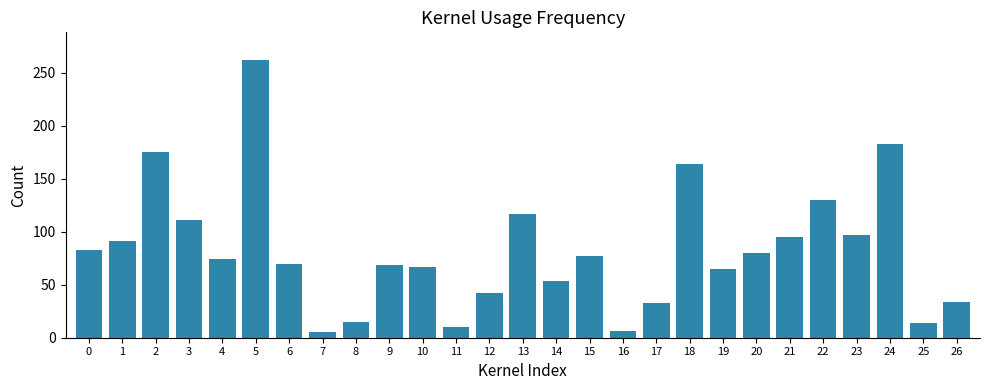

Are the bars horizontal?

No